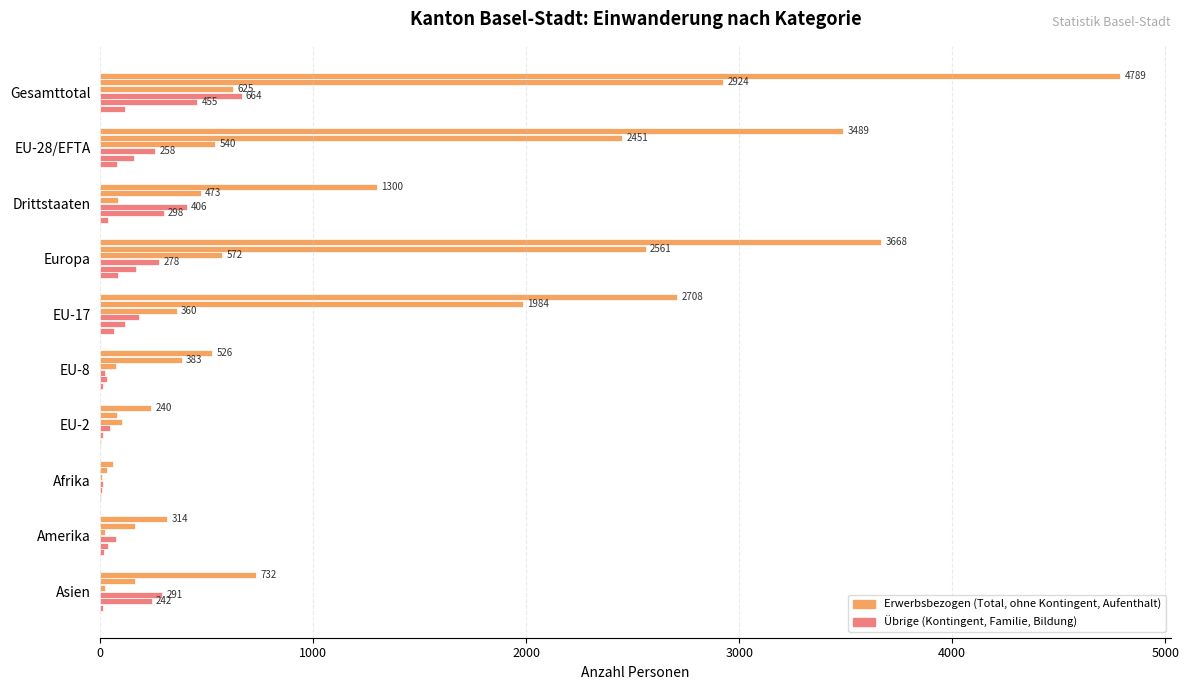

How many series are shown in this chart?

6